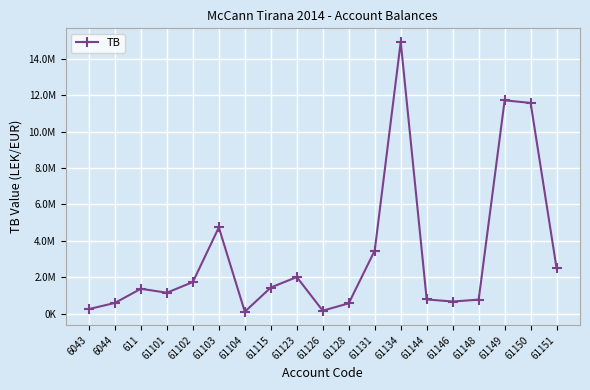

How many series are shown in this chart?

1